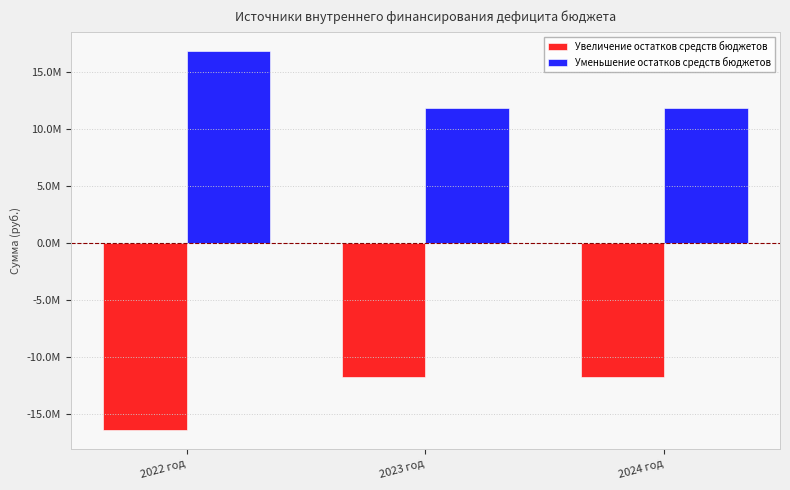

Which has a higher value, 2024 год or 2022 год?

2024 год